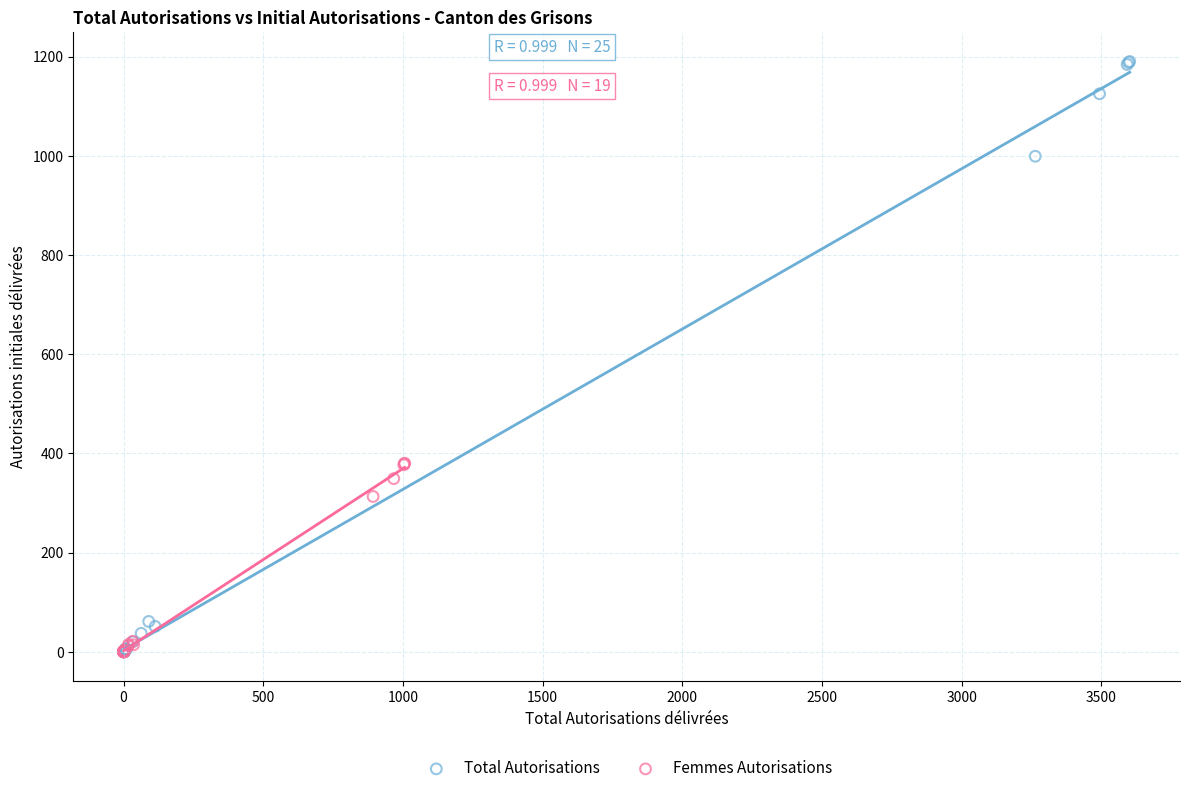

Which series has the largest Y range (max minus min)?

Total Autorisations